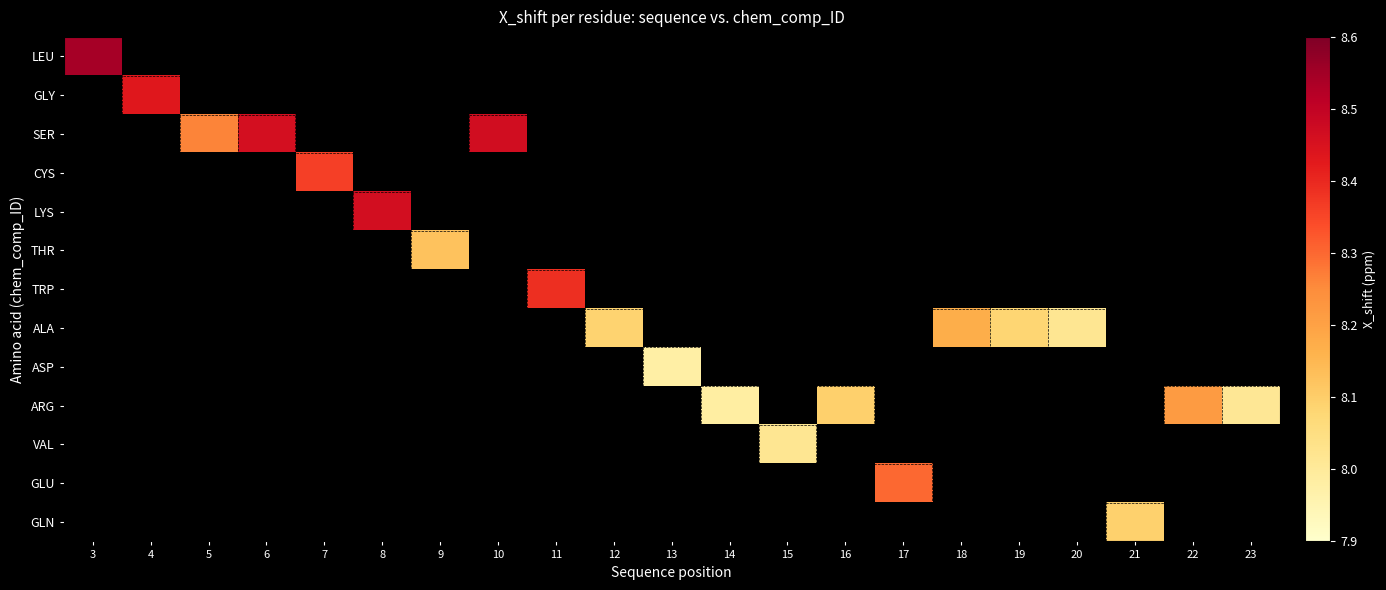

Between 13 and 4, which is larger?

4